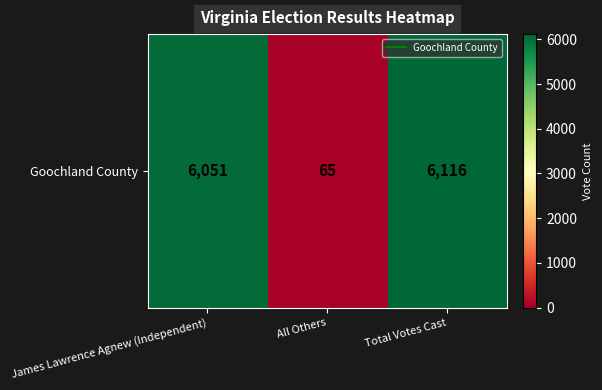

What is the change in value from James Lawrence Agnew (Independent) to All Others?

-5986